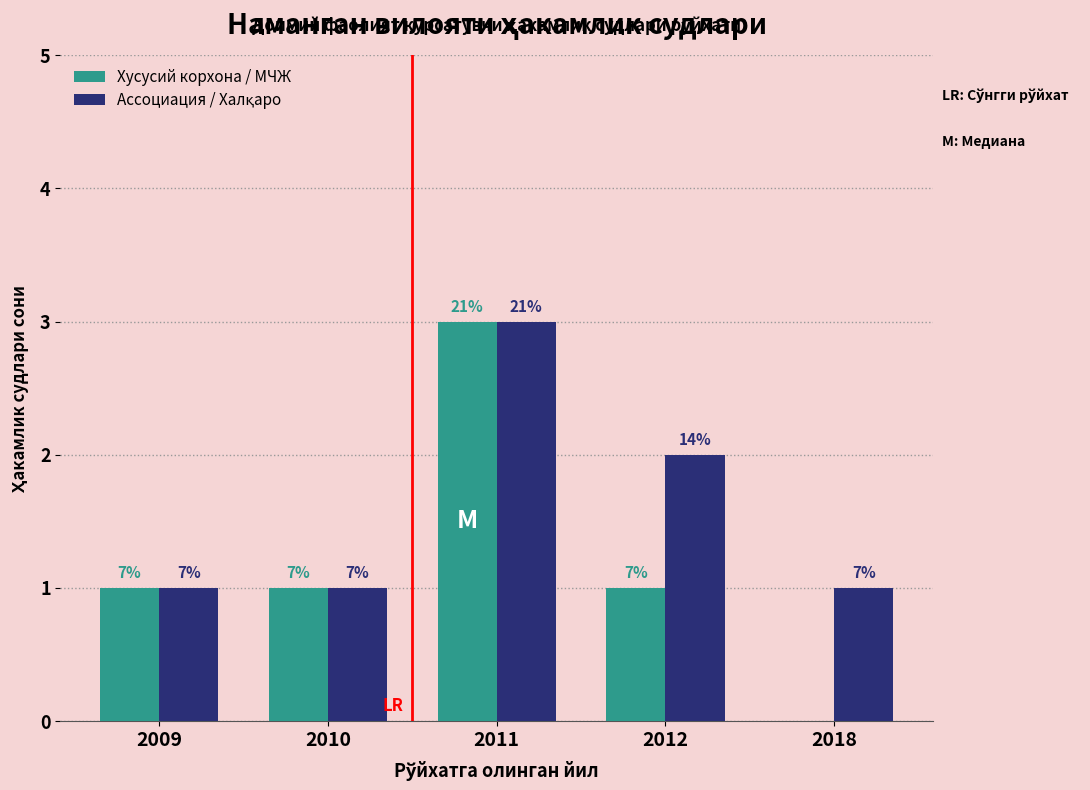

The Хусусий корхона / МЧЖ series shows 0 at 2018. True or false?

True